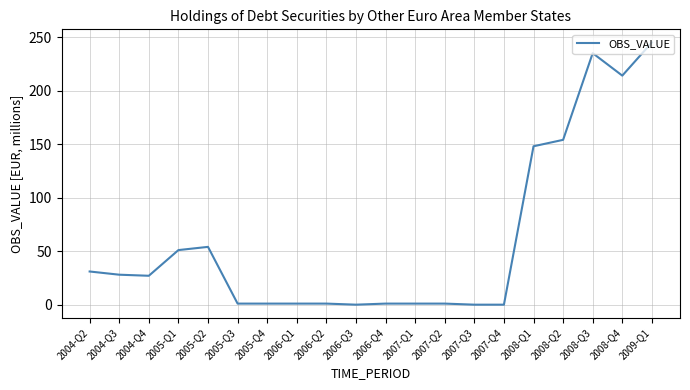

At which category does the chart reach its peak across all series?

2009-Q1